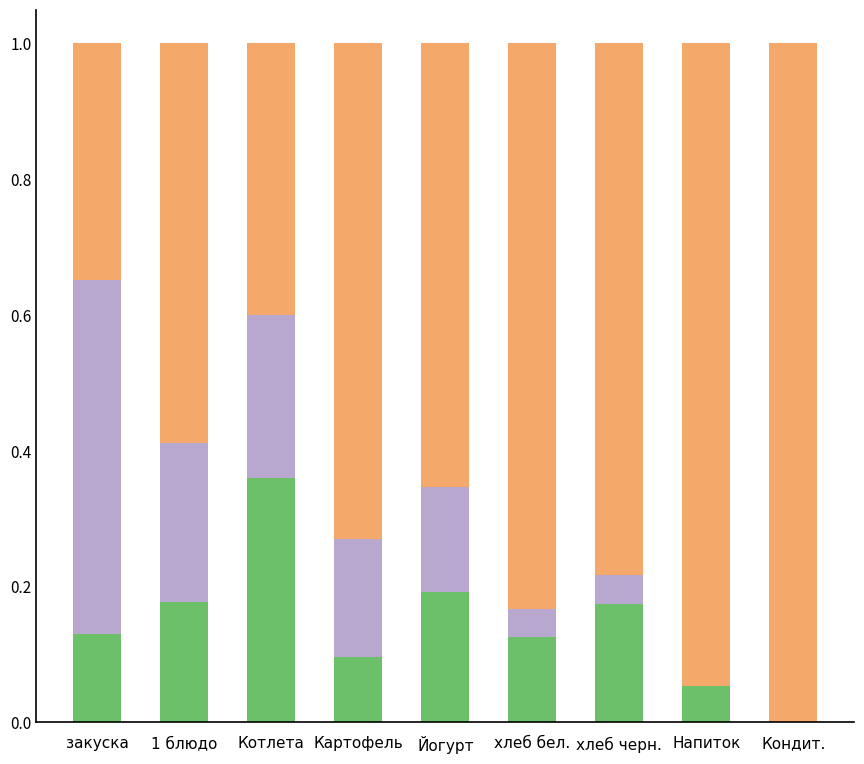

How many categories are shown in the chart?

9